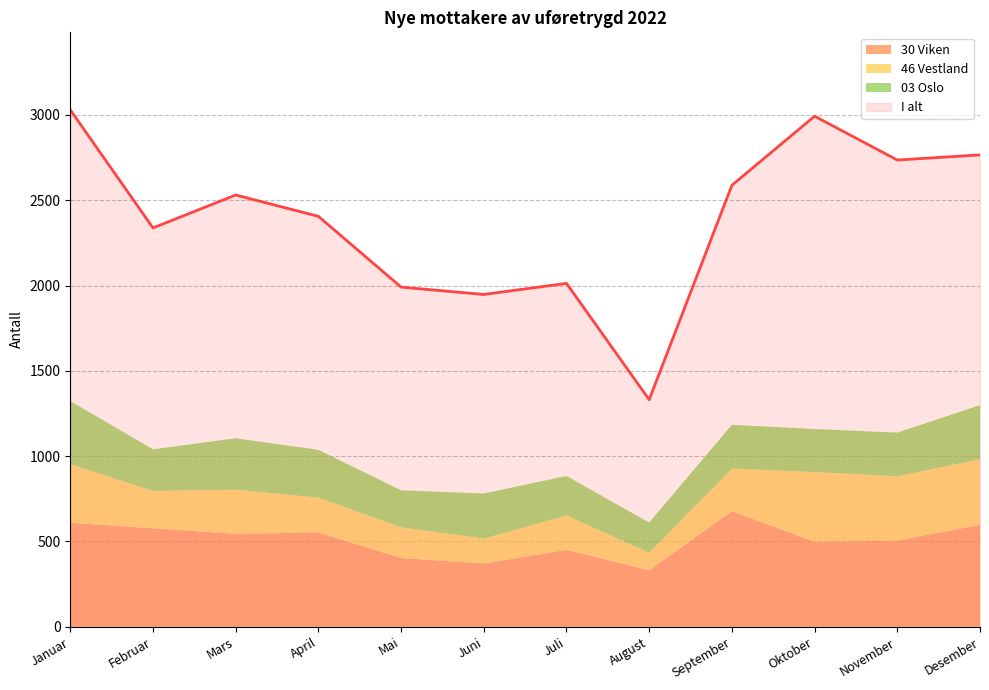

What is the label of the 8th point from the right?

Mai